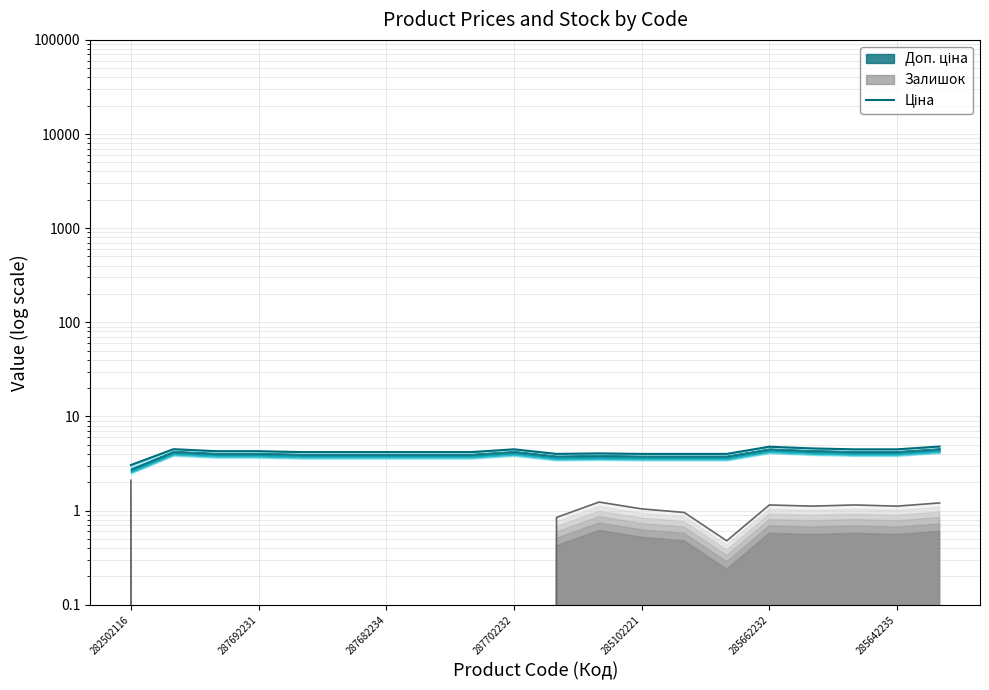

What is the sum of all values?

84.6